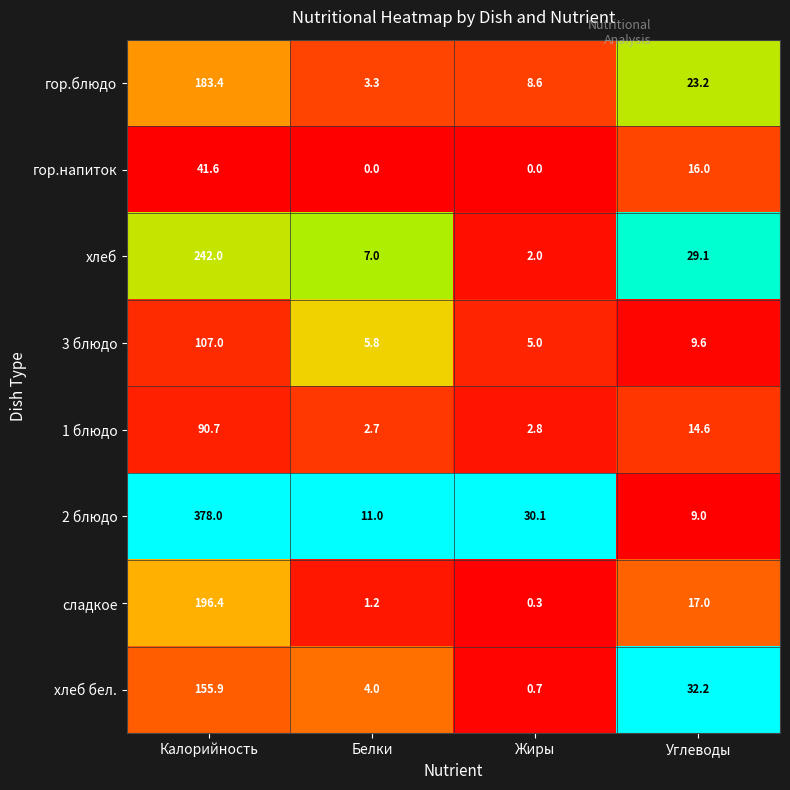

What is the difference between the highest and lowest values at Жиры?

30.1